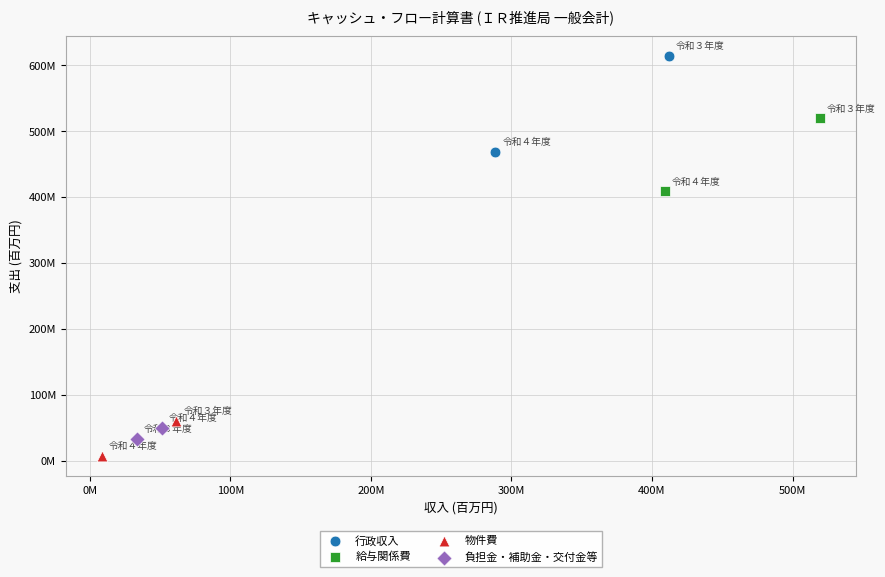

Which series contains the highest Y value?

行政収入